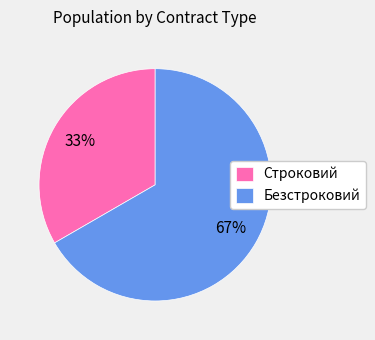

Which has a higher value, Строковий or Безстроковий?

Безстроковий